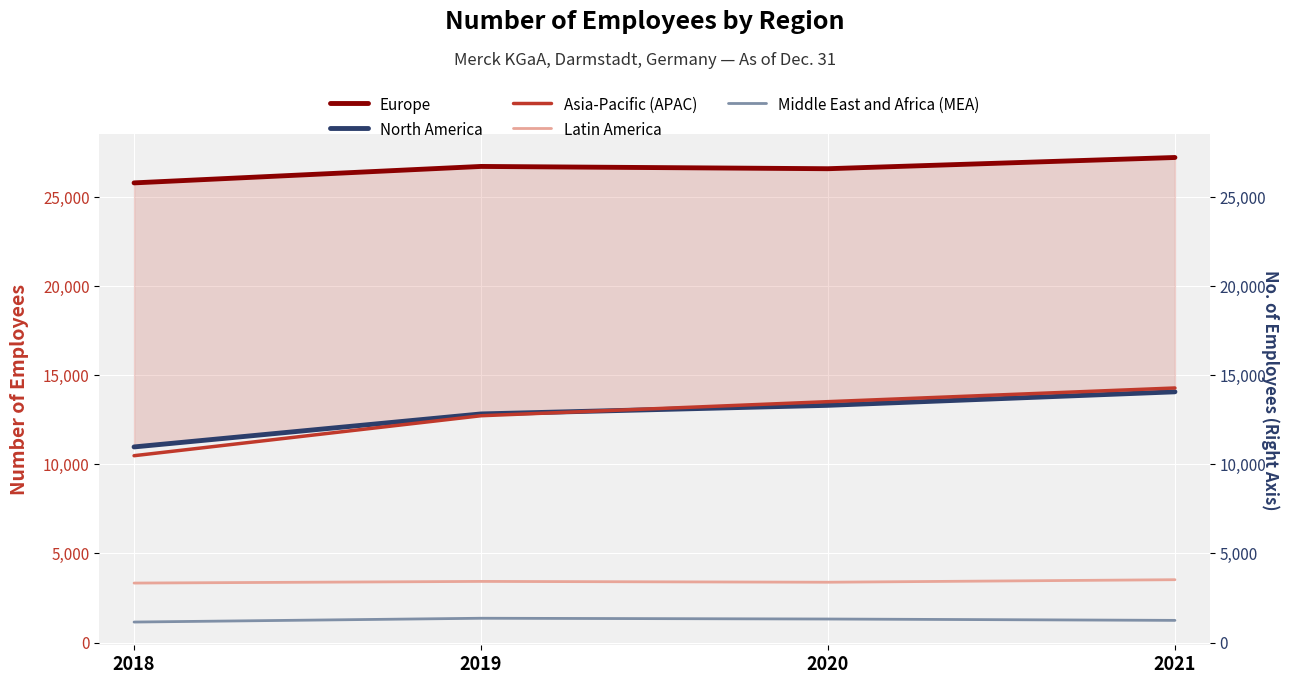

Which label corresponds to the smallest value in the chart?

2018